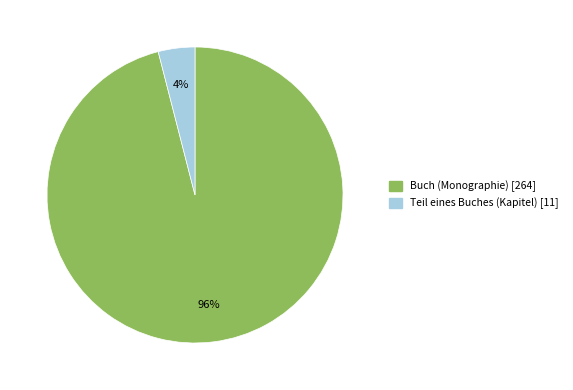

Is the sum of Teil eines Buches (Kapitel) [11] and Buch (Monographie) [264] greater than half?

Yes